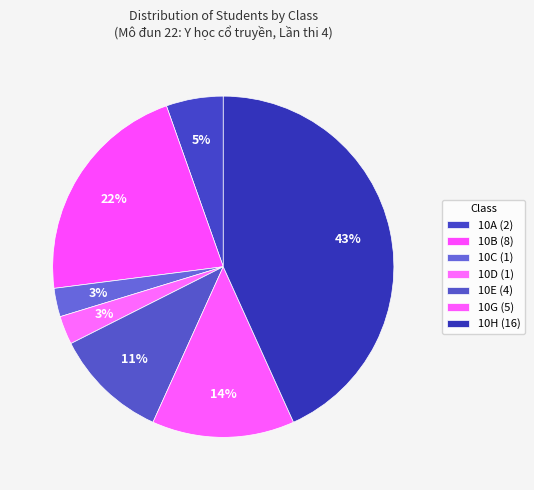

Count the number of slices in the pie.

7